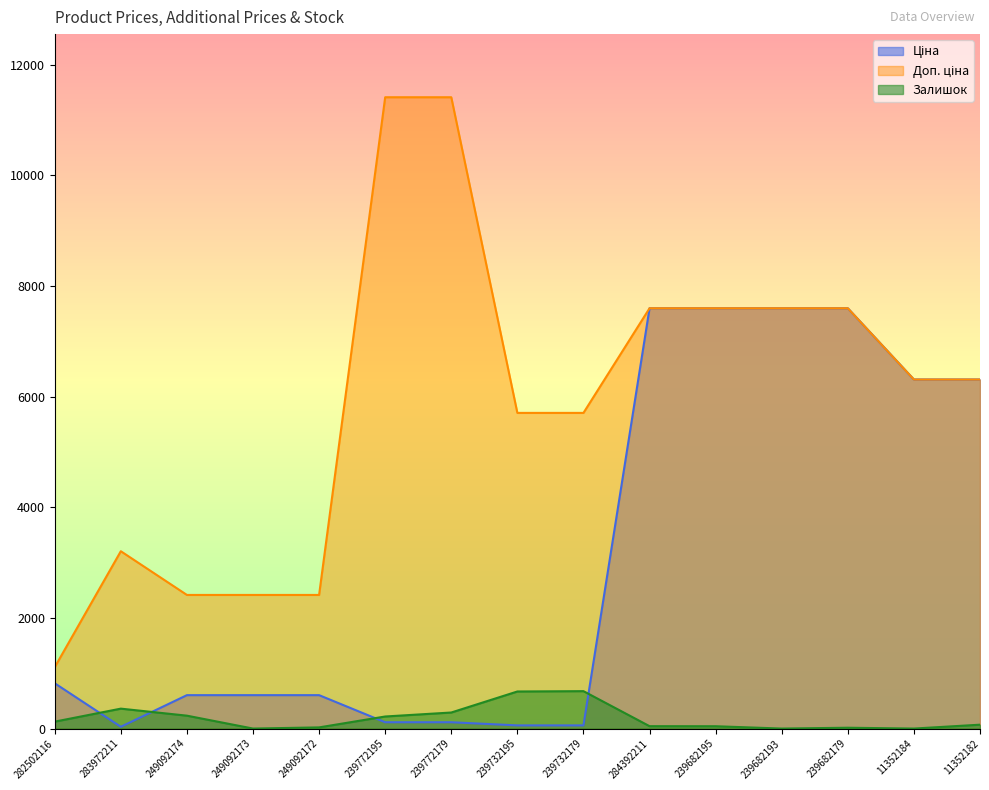

Where is Доп. ціна nearest to the value 6259?

11352184